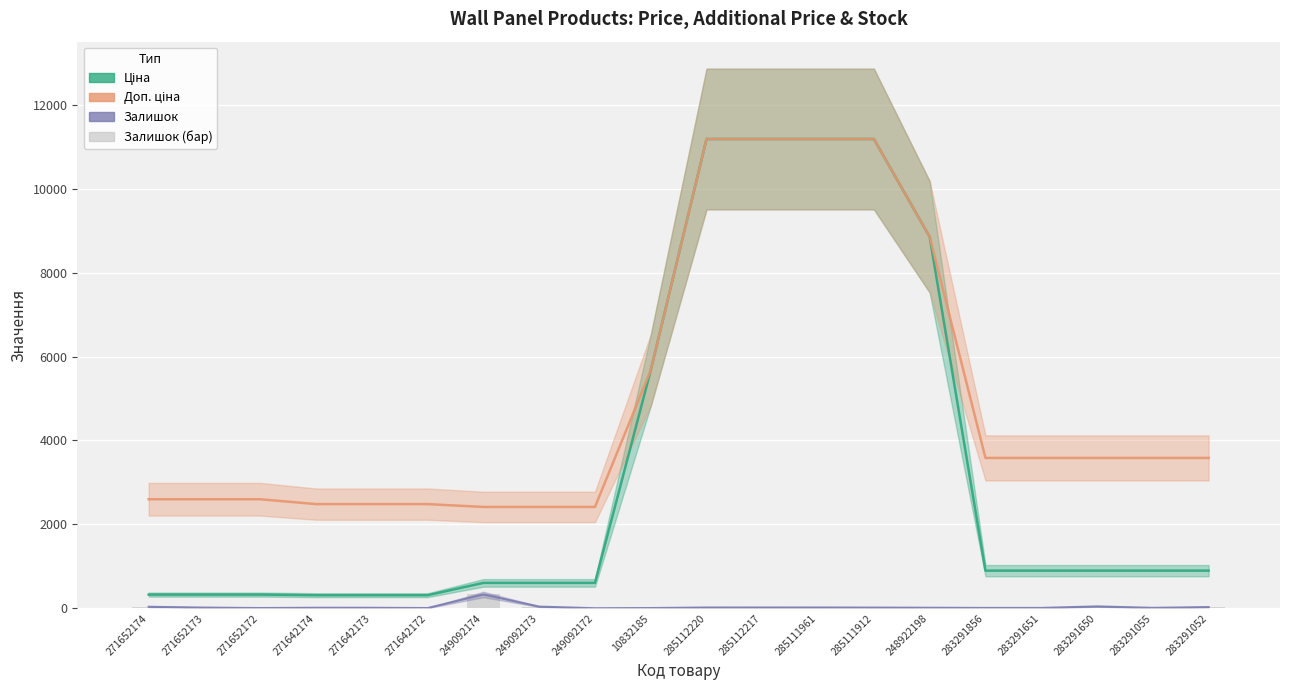

At which label does Залишок reach its minimum?

249092172